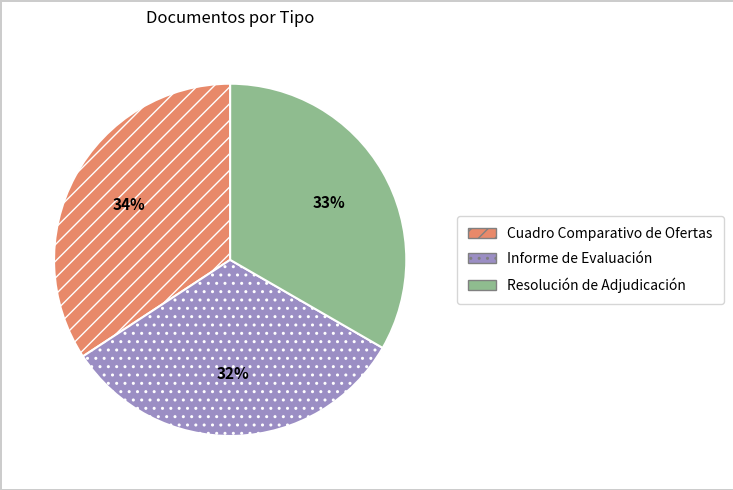

True or false: Cuadro Comparativo de Ofertas accounts for 34% of the total.

True